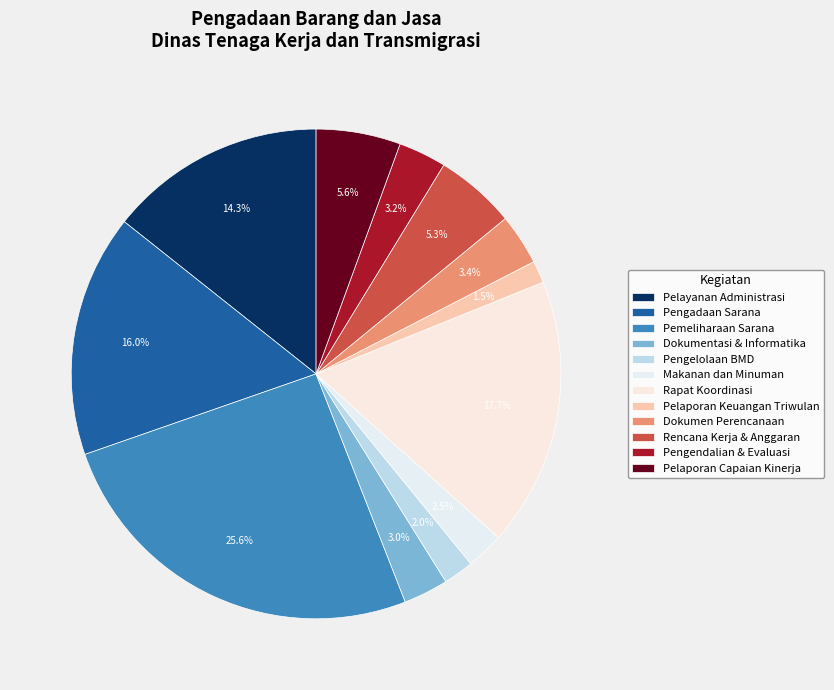

To the nearest percent, what is the average slice percentage?

8%